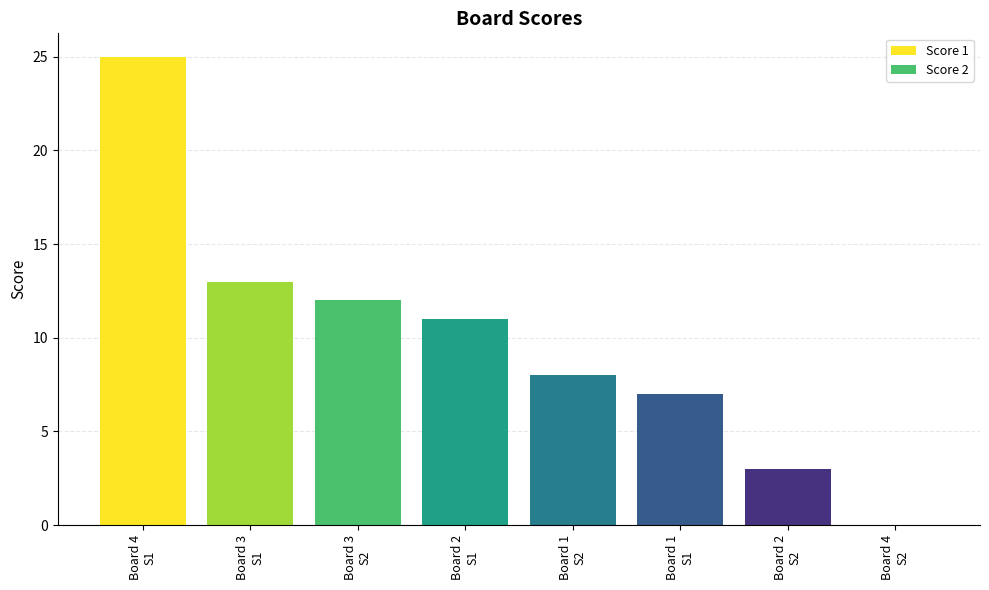

What is the approximate value of Score 1 at Board 4, to the nearest 10?

20